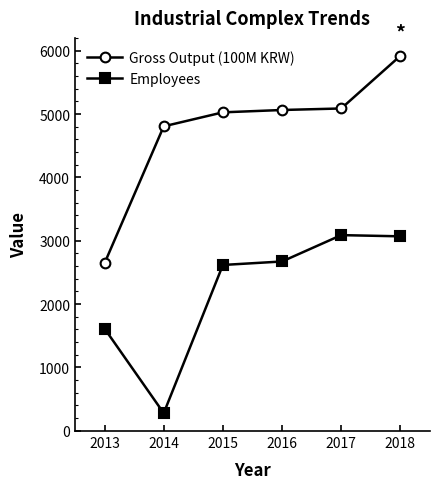

What value does the Employees series have at 2016?

2673